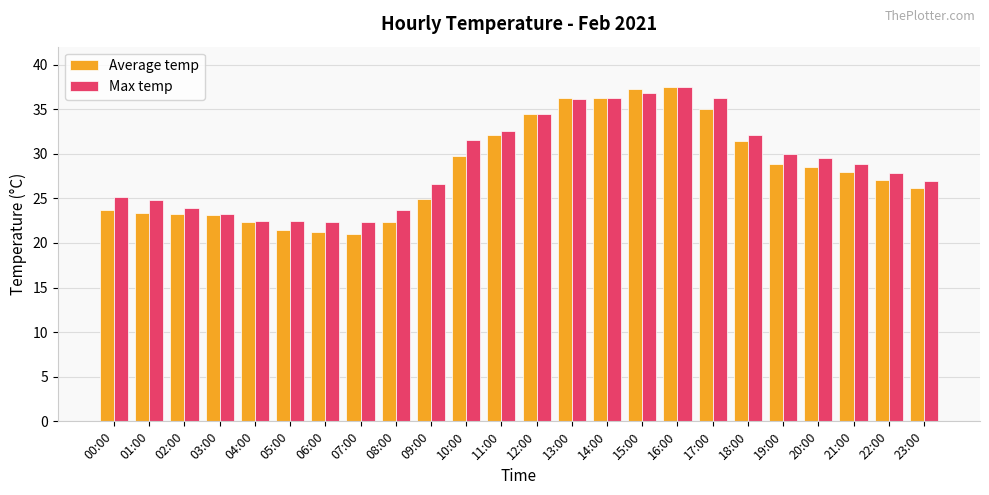

What is the sum of all Average temp values?

675.2